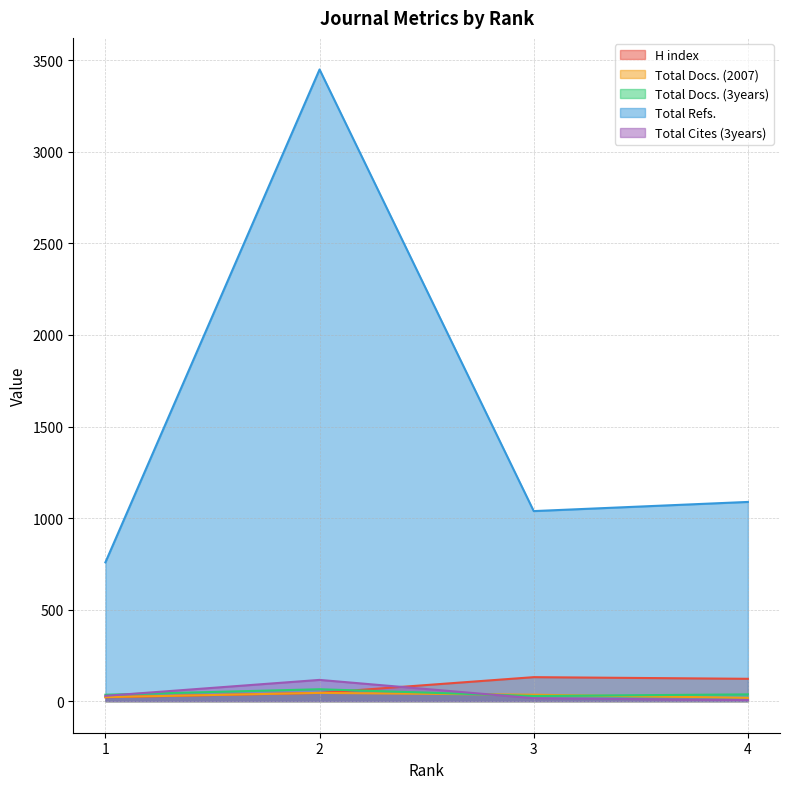

At how many categories does at least one series exceed 1432?

1